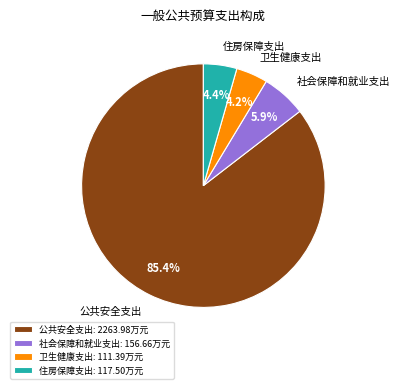

Is there a majority slice in this chart?

Yes